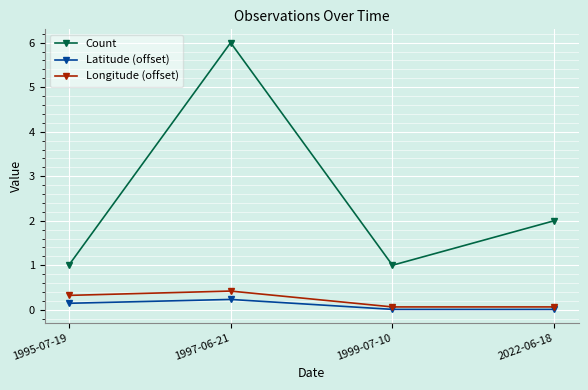

Does the chart have visible grid lines?

Yes